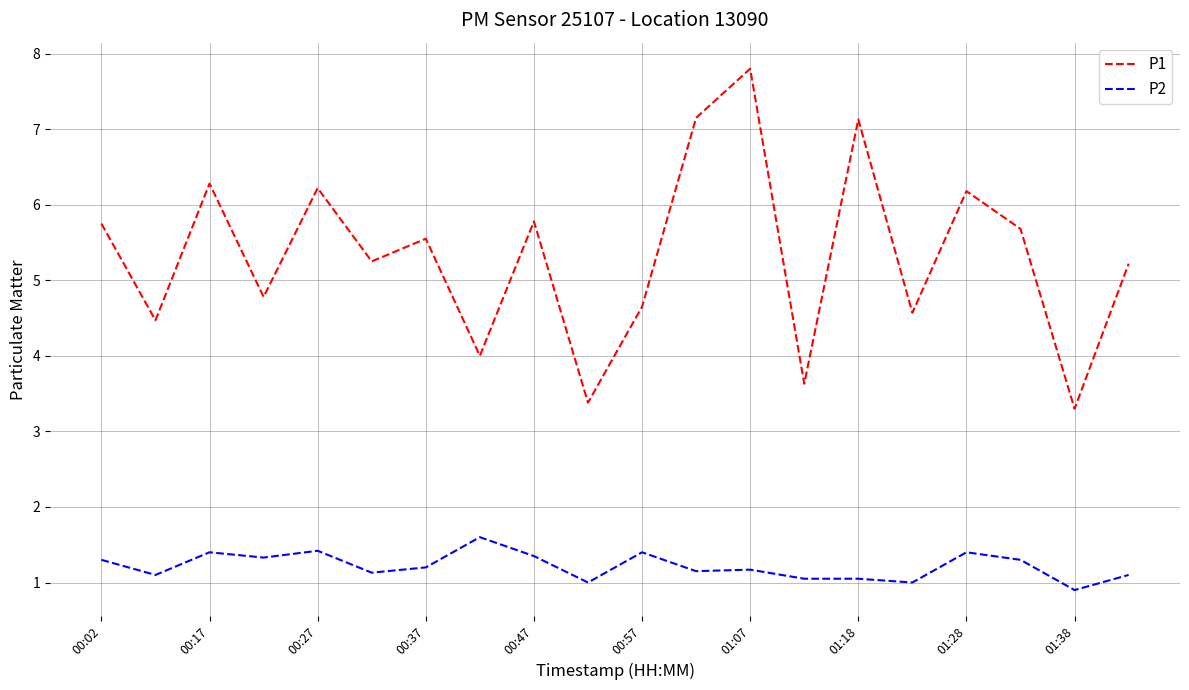

What is the minimum value shown in the chart?

0.9